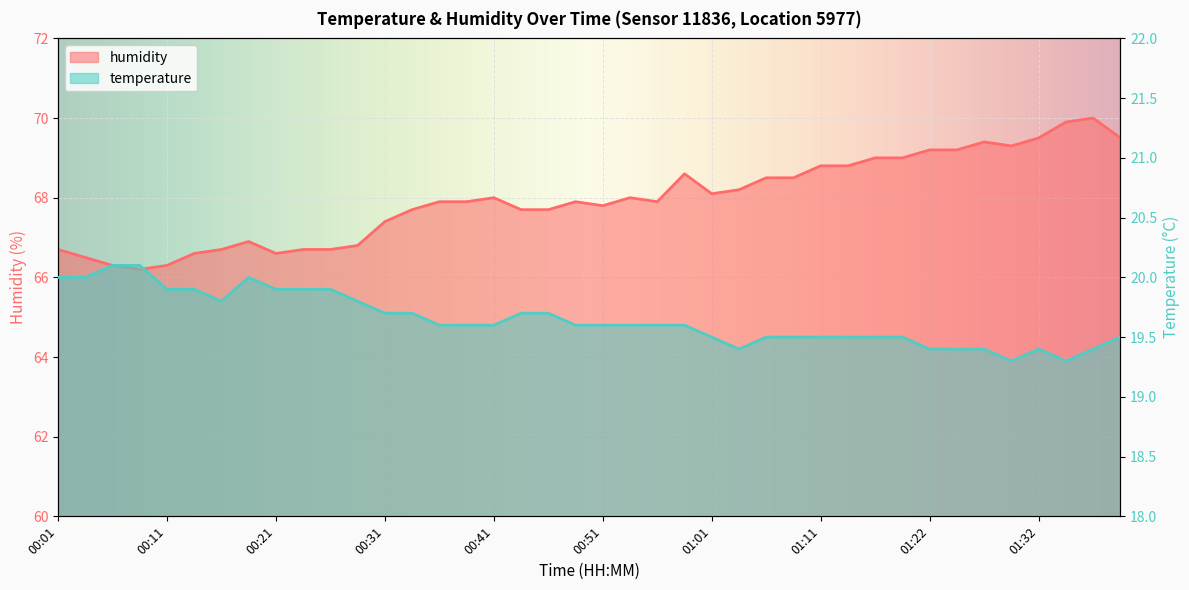

Rank the series by their maximum value, from lowest to highest.

temperature, humidity